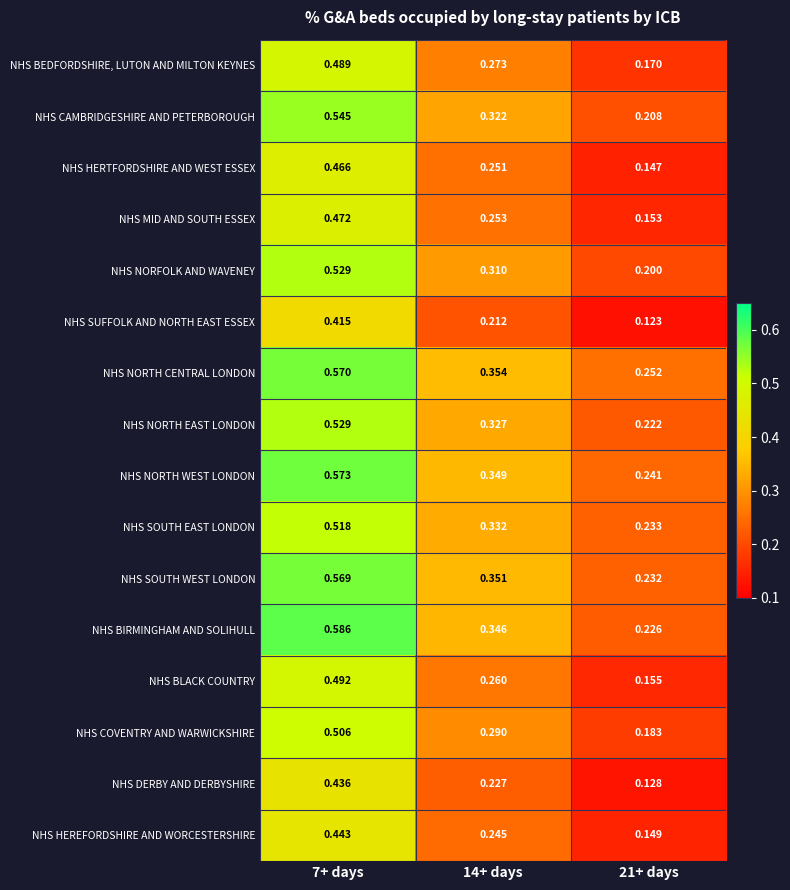

Which series changed the most between 7+ days and 21+ days?

NHS BIRMINGHAM AND SOLIHULL